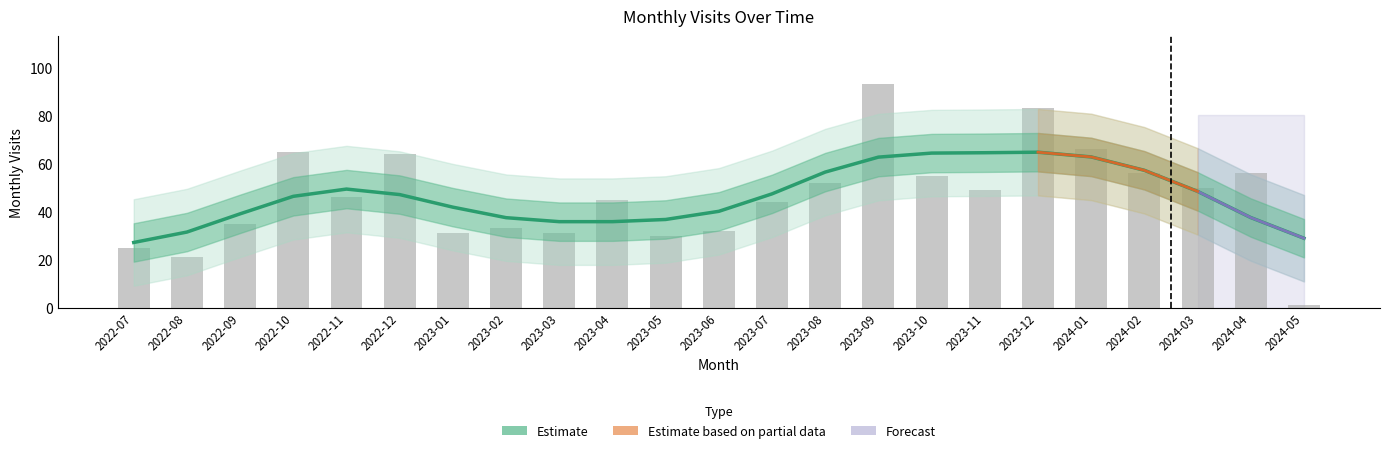

Does the chart contain any negative values?

No